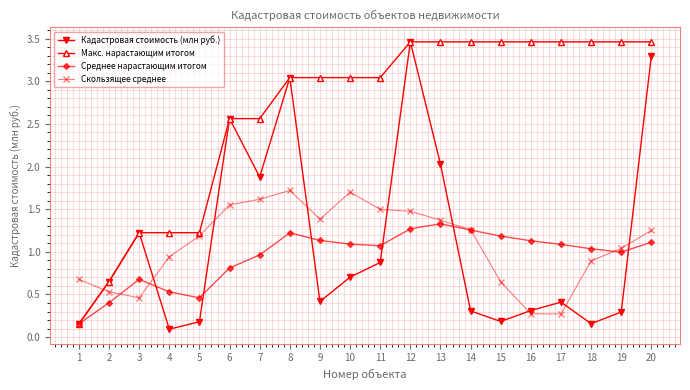

What is the value of the Скользящее среднее point at the 13th from the left?

1.4